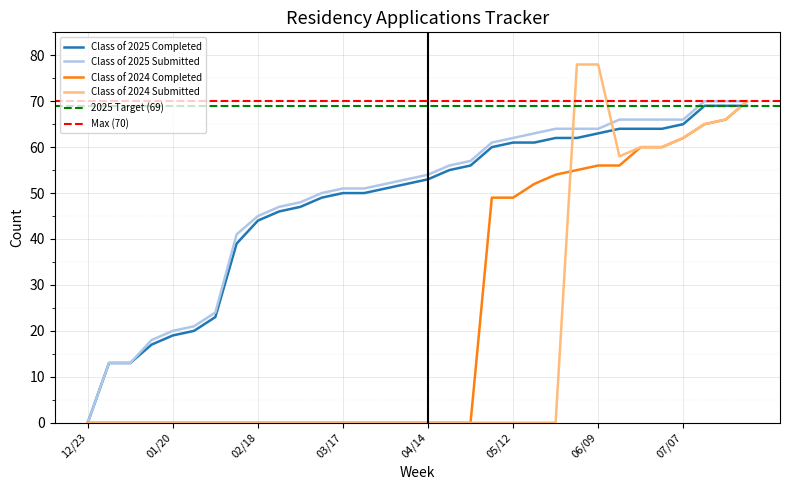

What is the sum of the Class of 2024 Completed values at 05/26 and 06/09?

110